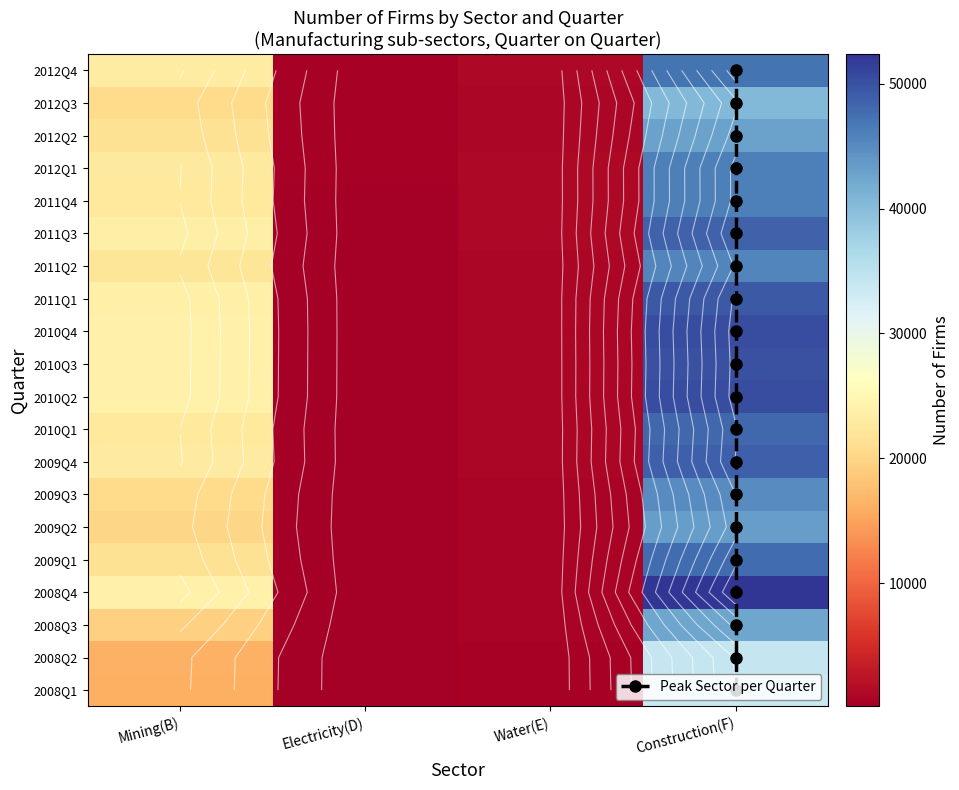

True or false: 2008Q3 has a value of 26455 at Mining(B).

False